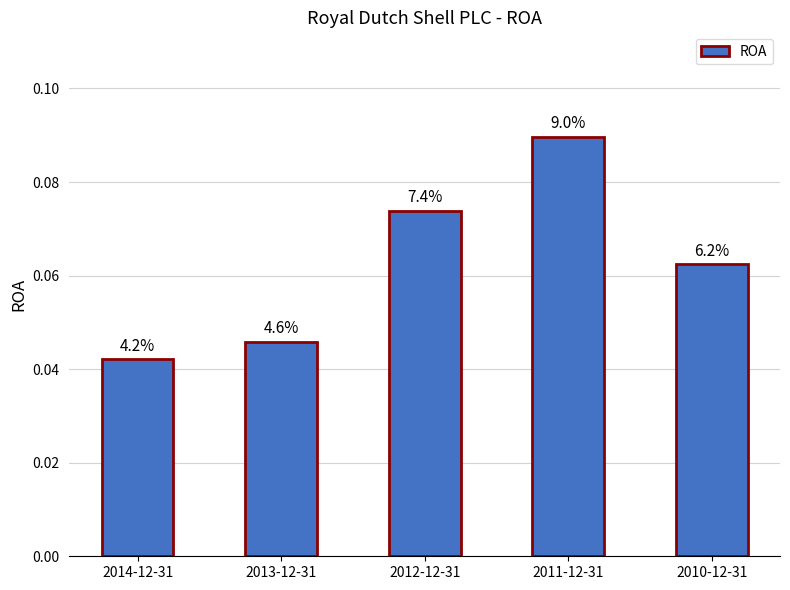

Where is the data nearest to the value 0?

2014-12-31